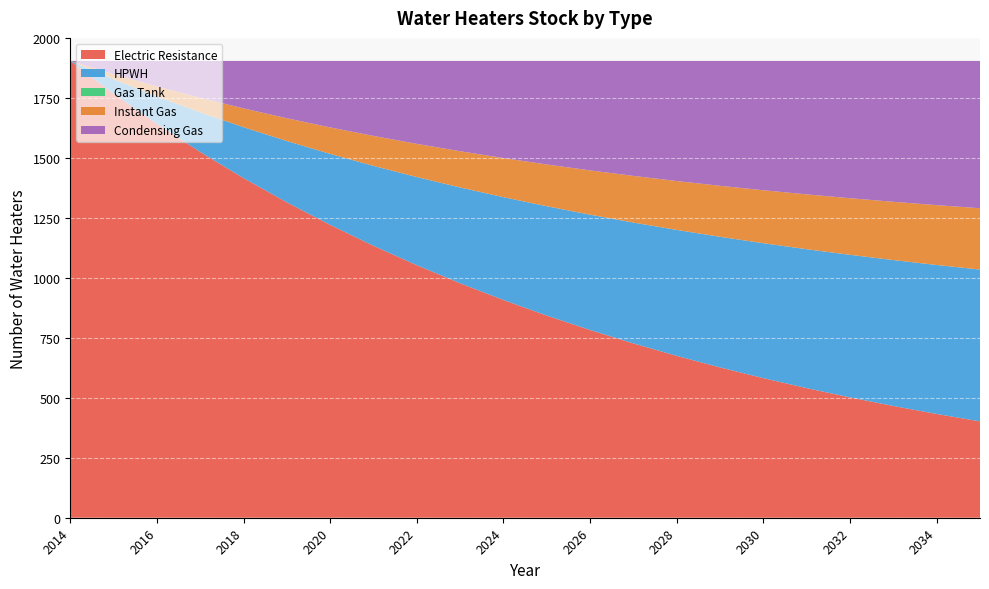

Reading left to right, what are all the values shown in this chart?

Electric Resistance: 1904.0	1768.0	1641.7	1524.5	1415.6	1314.5	1220.6	1133.4	1052.4	977.3	907.5	842.6	782.5	726.6	674.7	626.5	581.7	540.2	501.6	465.8	432.5	401.6
HPWH: 0.0	59.3	114.3	165.1	212.2	255.7	295.9	333.1	367.5	399.3	428.6	455.7	480.6	503.7	524.9	544.4	562.4	579.0	594.2	608.1	620.9	632.7
Gas Tank: 0.0	0.0	0.0	0.0	0.0	0.0	0.0	0.0	0.0	0.0	0.1	0.1	0.1	0.1	0.1	0.1	0.1	0.1	0.1	0.1	0.1	0.1
Instant Gas: 0.0	21.7	41.9	60.8	78.4	94.9	110.4	124.8	138.4	151.1	163.0	174.1	184.6	194.5	203.8	212.5	220.8	228.6	235.9	242.9	249.4	255.7
Condensing Gas: 0.0	55.0	106.1	153.6	197.8	238.9	277.1	312.6	345.6	376.4	404.9	431.5	456.2	479.2	500.6	520.5	539.0	556.2	572.3	587.2	601.1	614.0